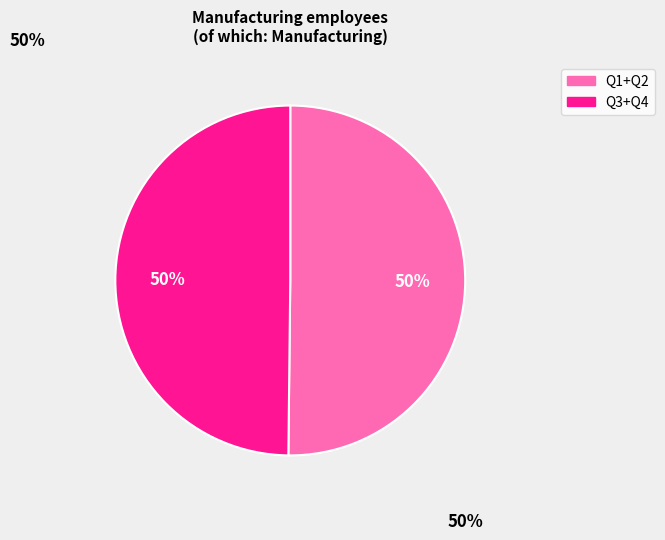

To the nearest percent, what is the average slice percentage?

50%